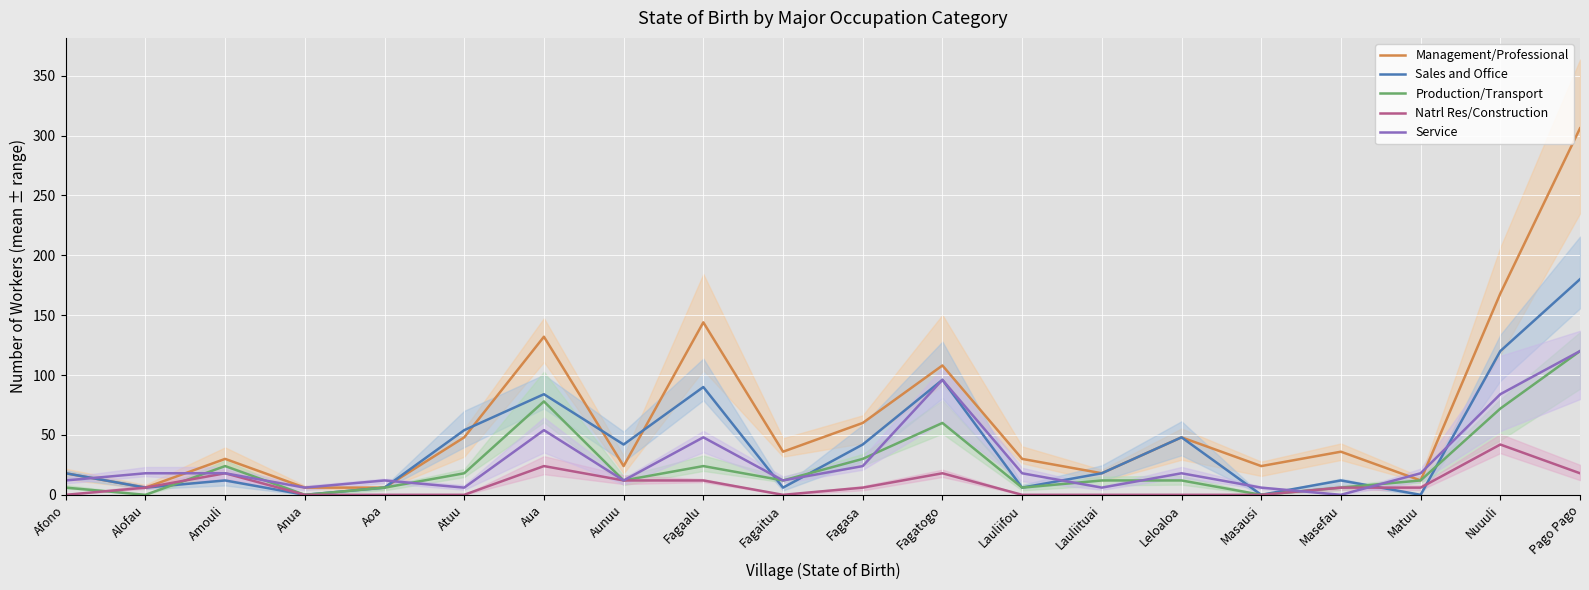

What is the label of the 7th point from the left?

Aua